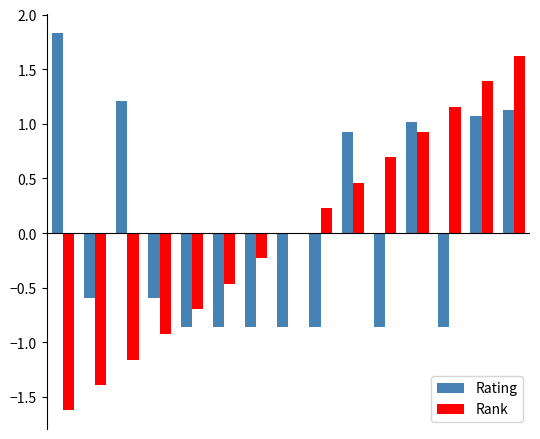

What is the maximum value shown in the chart?

1.8